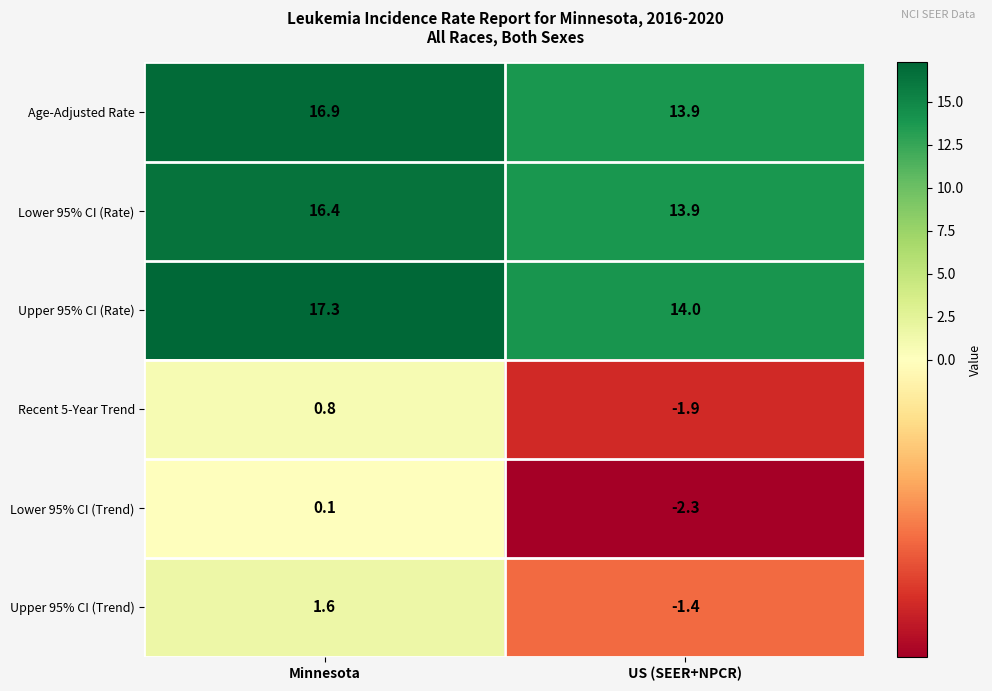

What value does the Recent 5-Year Trend series have at Minnesota?

0.8